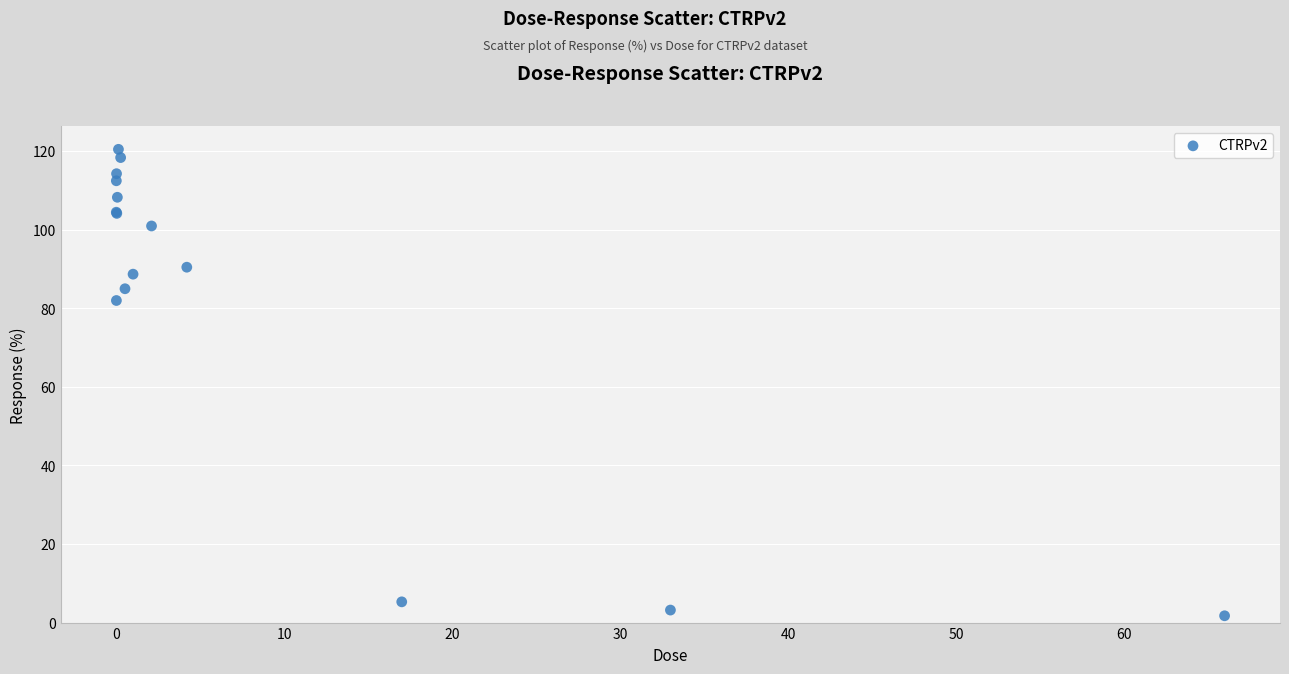

What Y value in the scatter plot is closest to 61?

81.9